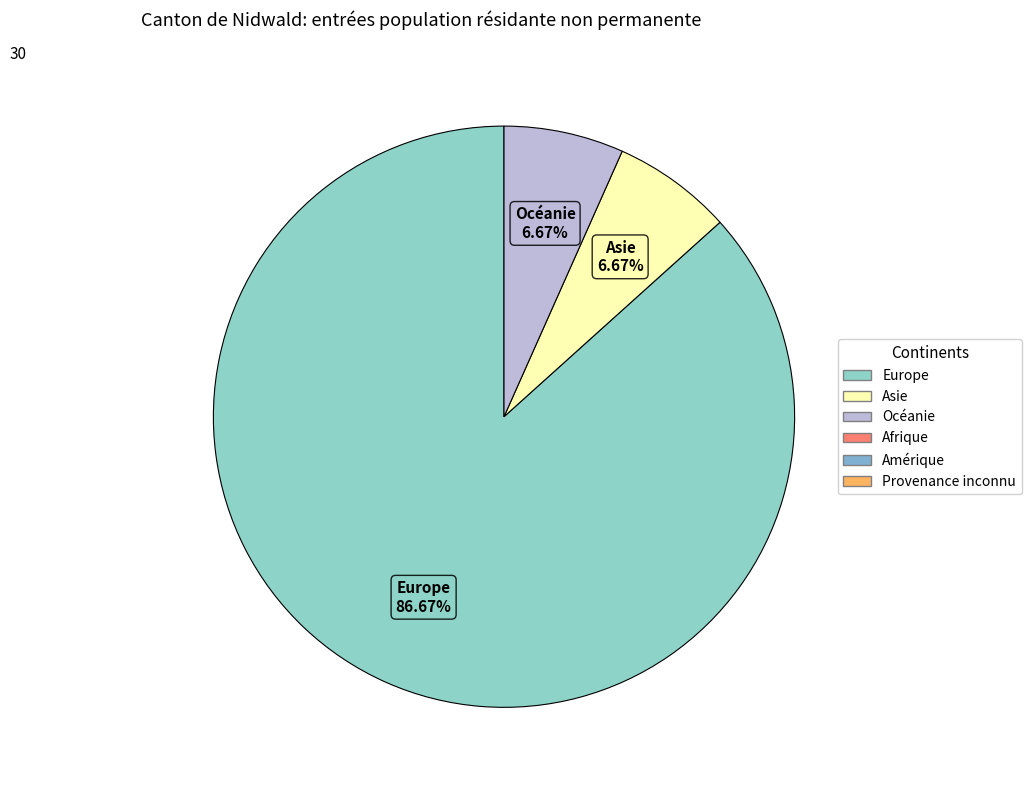

Is there any slice that represents more than half of the pie?

Yes